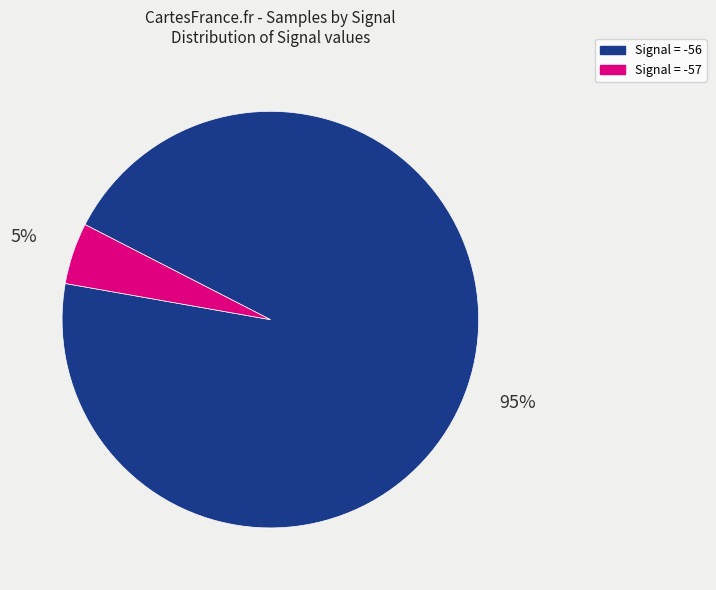

Between Signal = -57 and Signal = -56, which is larger?

Signal = -56